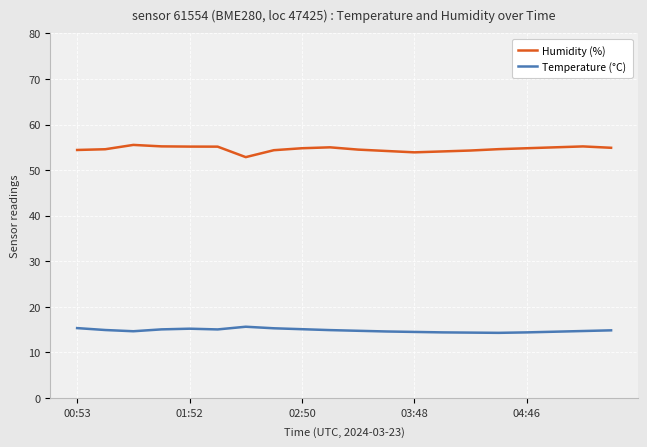

Rank the series by their maximum value, from lowest to highest.

Temperature (°C), Humidity (%)